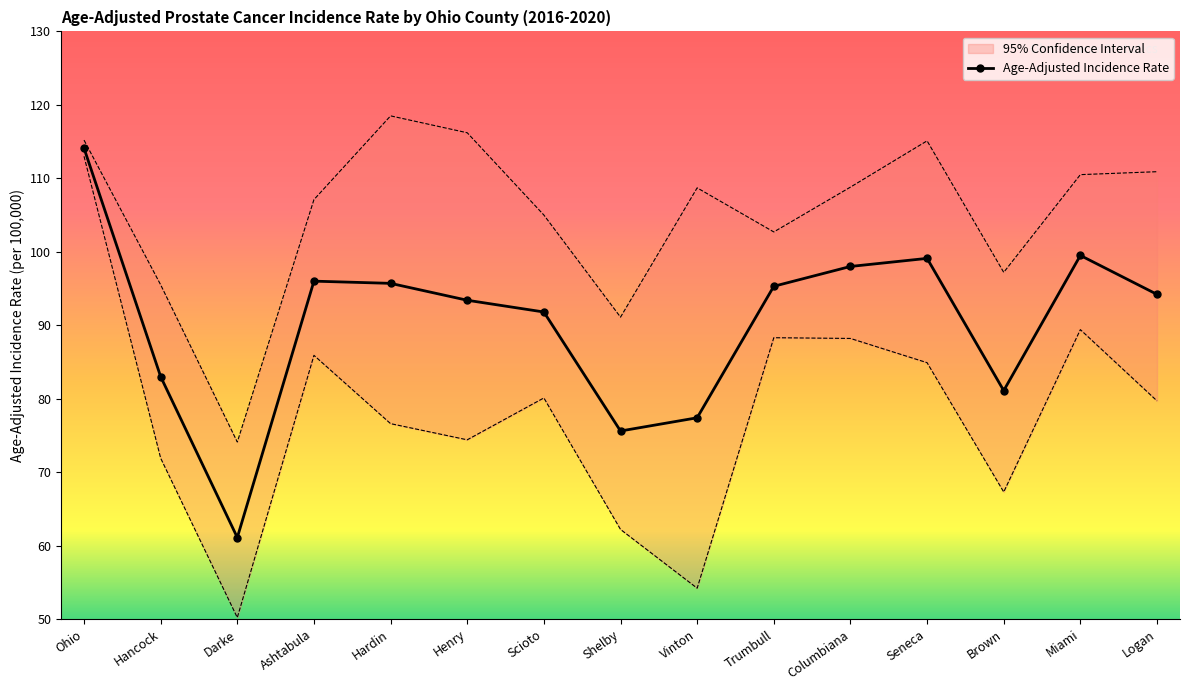

Which category has the highest value across all series?

Ohio